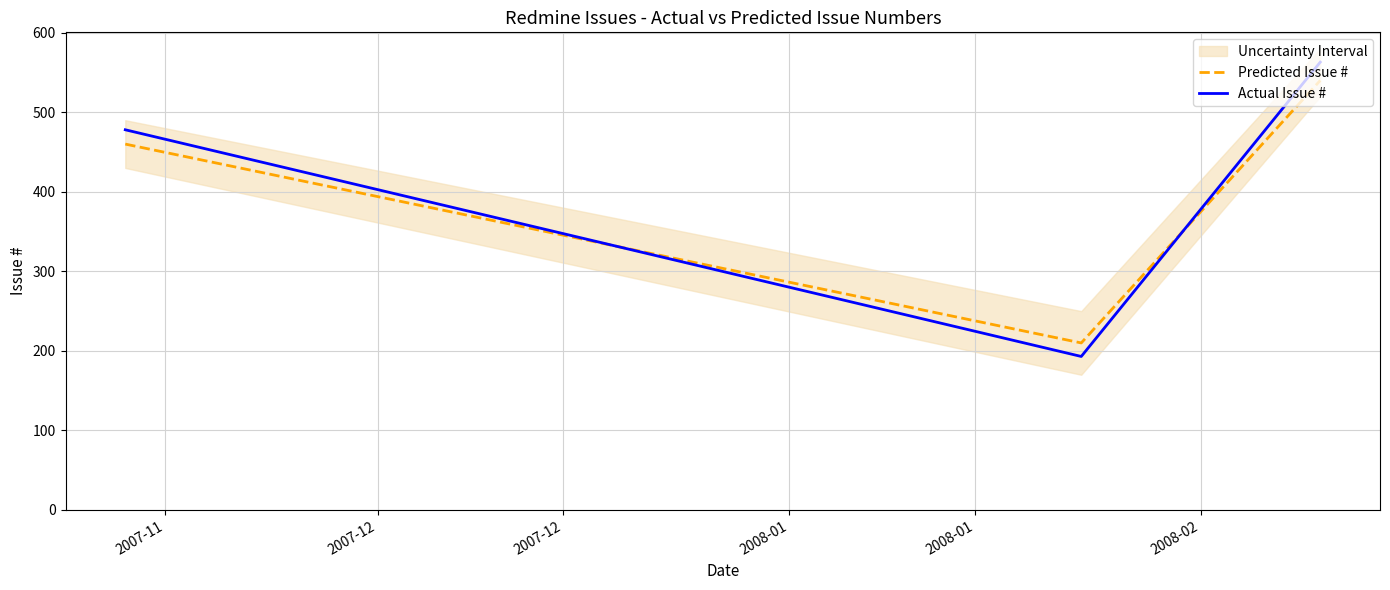

What is the value of the Actual Issue # point at the 1st from the left?

478